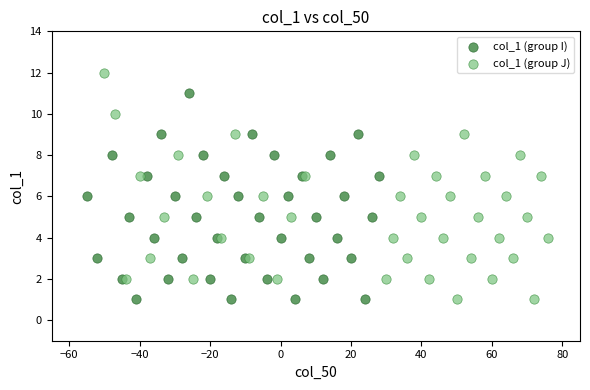

Which series reaches the maximum Y coordinate?

col_1 (group J)